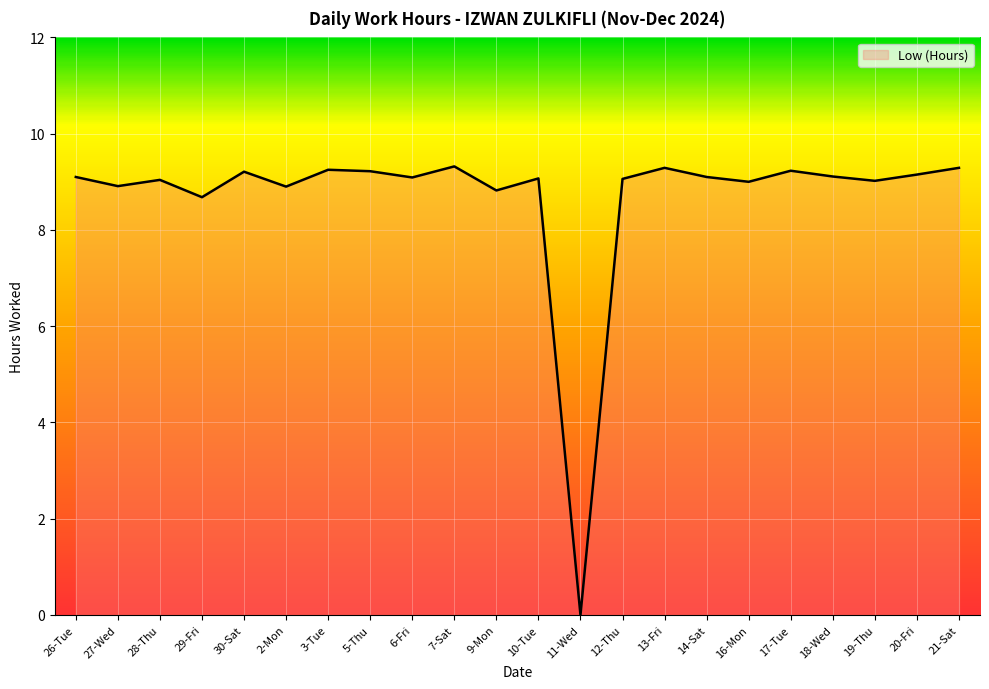

What position from the right is 5-Thu?

15